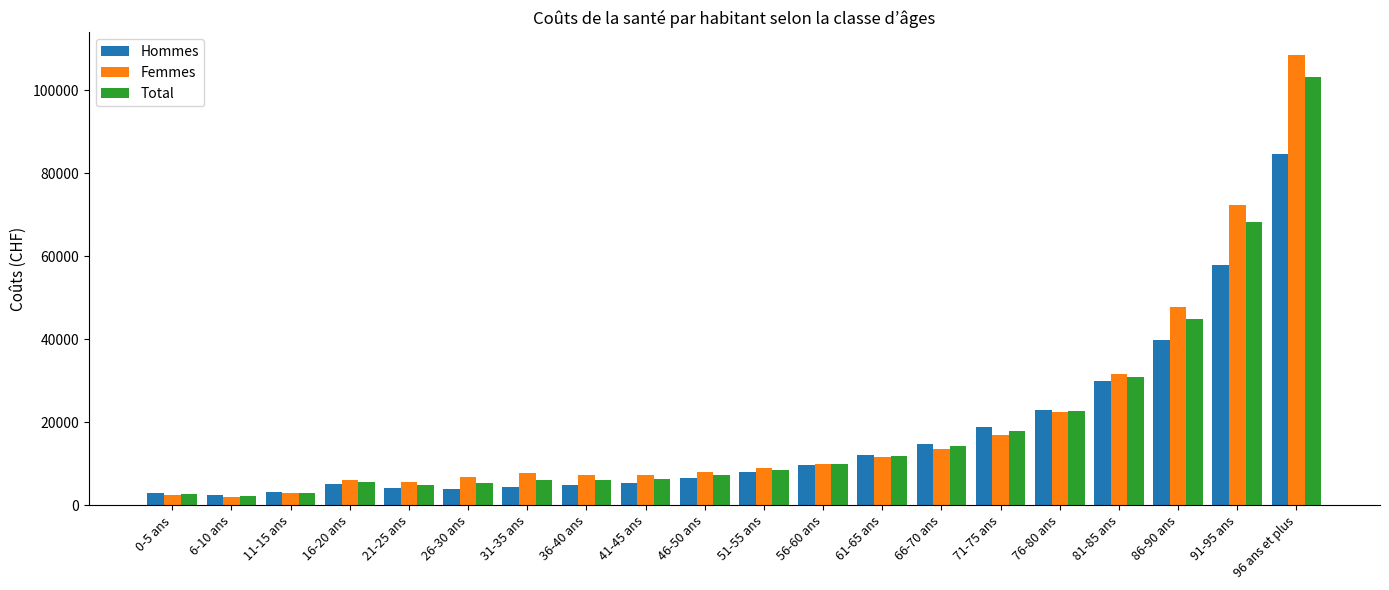

List the series in order of their peak value, highest first.

Femmes, Total, Hommes